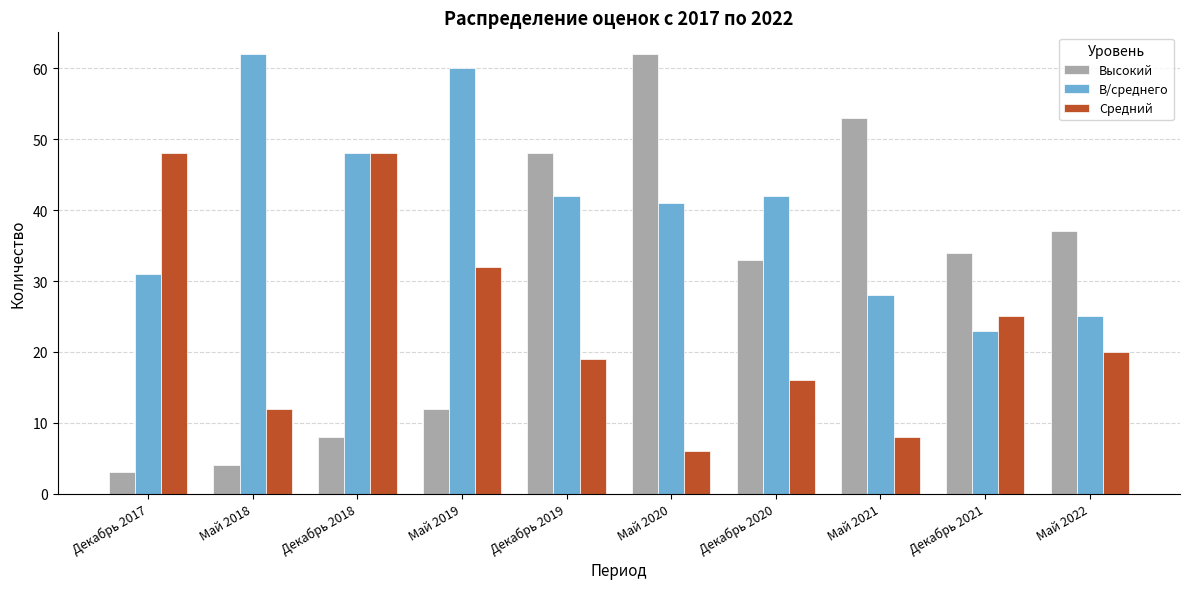

Is the value of В/среднего at Декабрь 2021 greater than the value of Средний at Декабрь 2017?

No